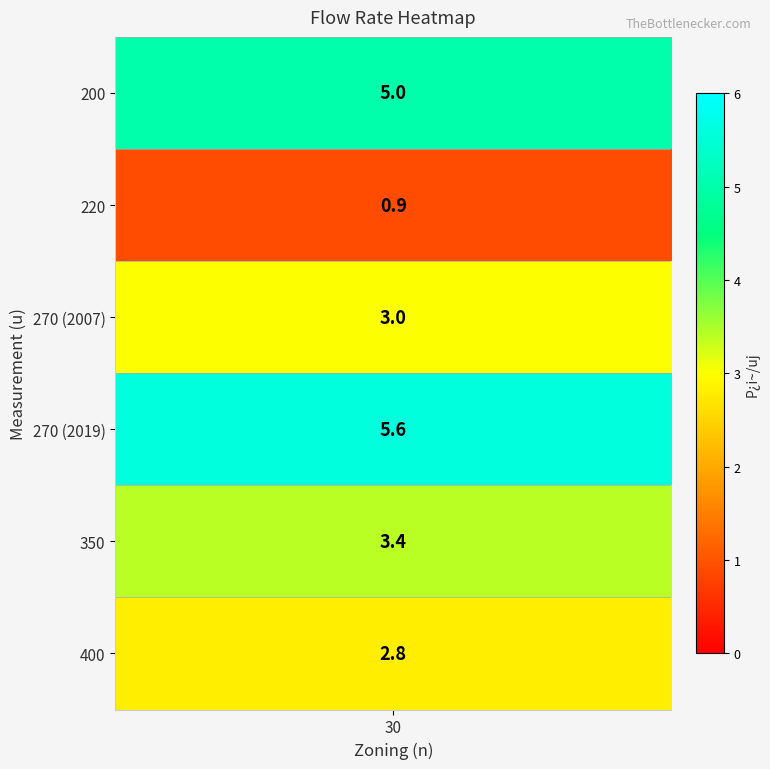

What is the difference between the second highest and second lowest values?

2.2